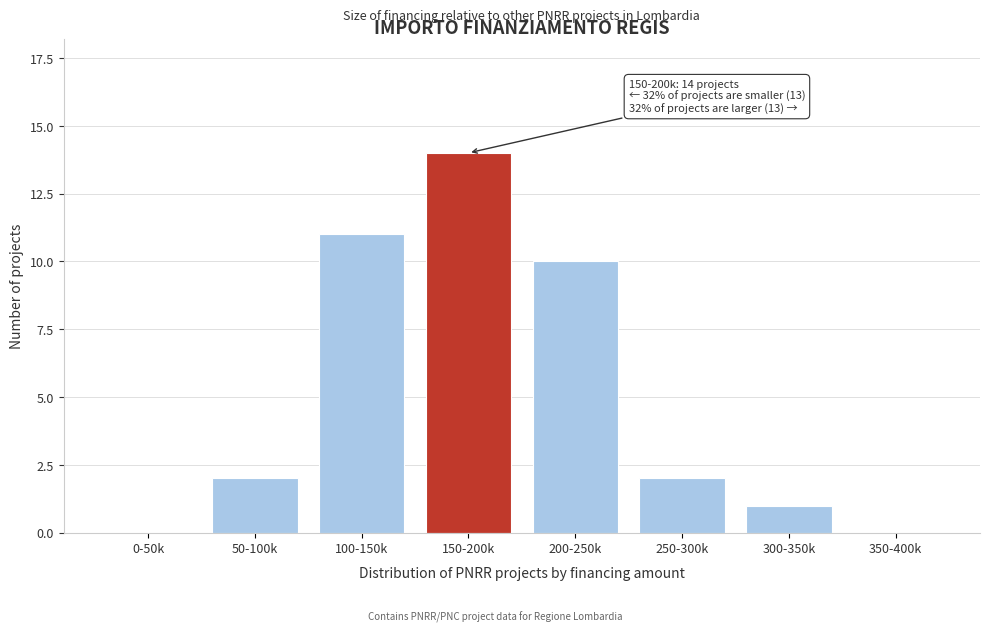

Reading left to right, extract all data points from this chart.

0-50k=0	50-100k=2	100-150k=11	150-200k=14	200-250k=10	250-300k=2	300-350k=1	350-400k=0